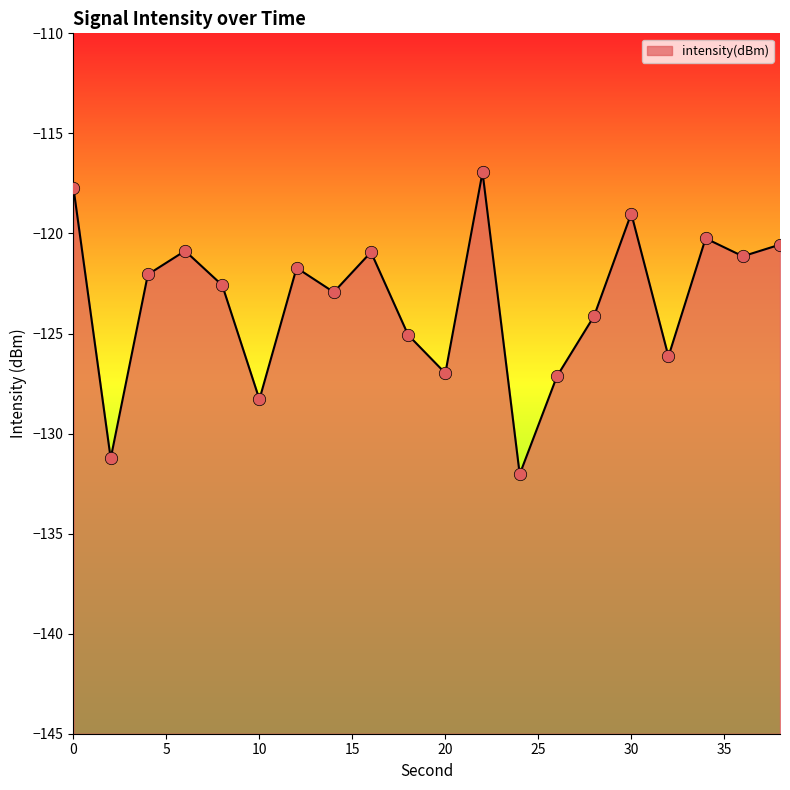

What is the change in value from 6 to 22?

+3.9